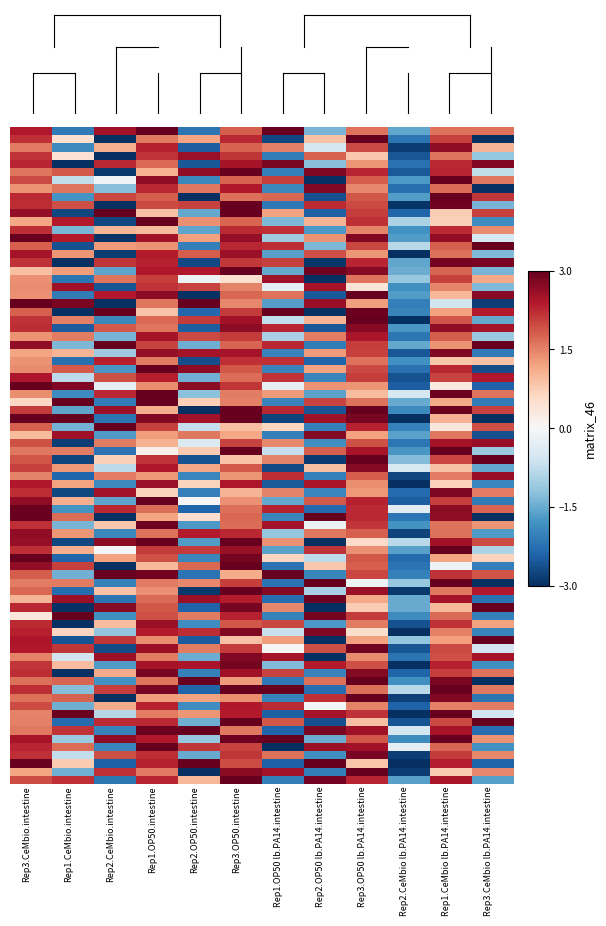

What is the smallest value displayed?

-2.6